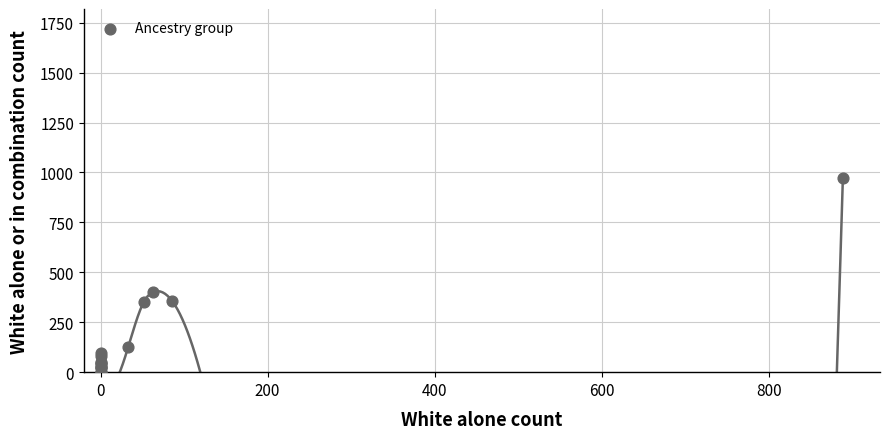

What Y value in the scatter plot is closest to 487?

401